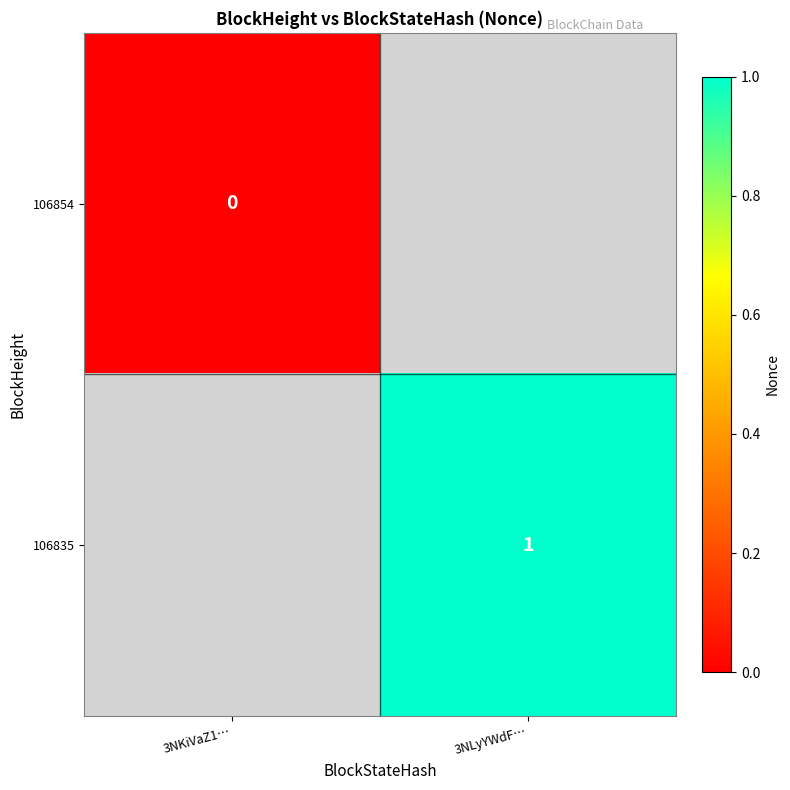

Which label corresponds to the largest value in the chart?

3NLyYWdF…